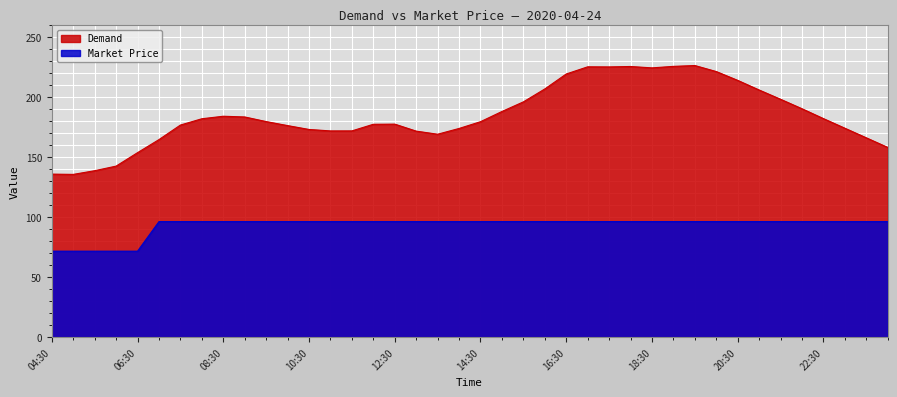

What is the label of the 23rd point from the right?

13:00